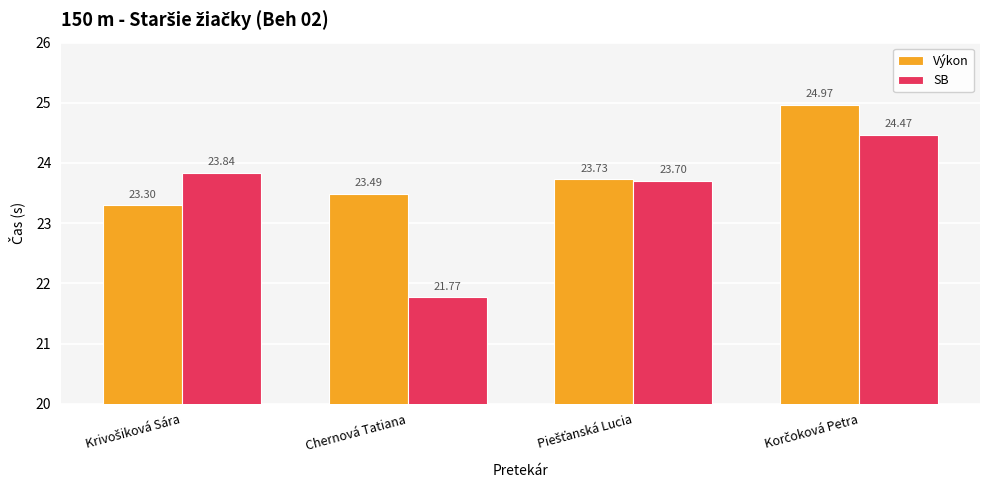

What is the difference between the maximum and minimum values in the Výkon series?

1.7